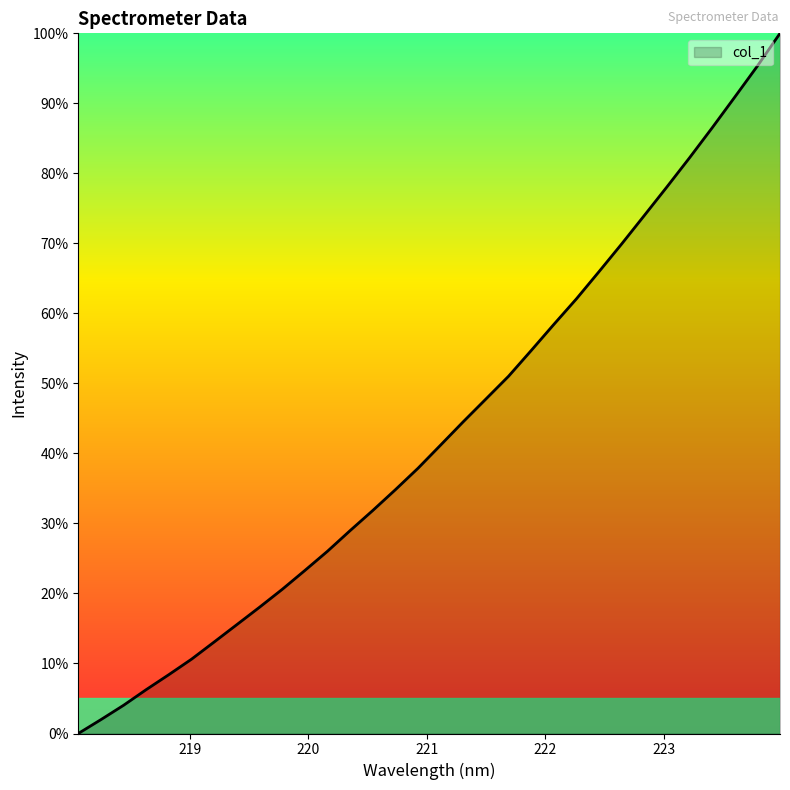

What is the greatest value displayed?

100.0